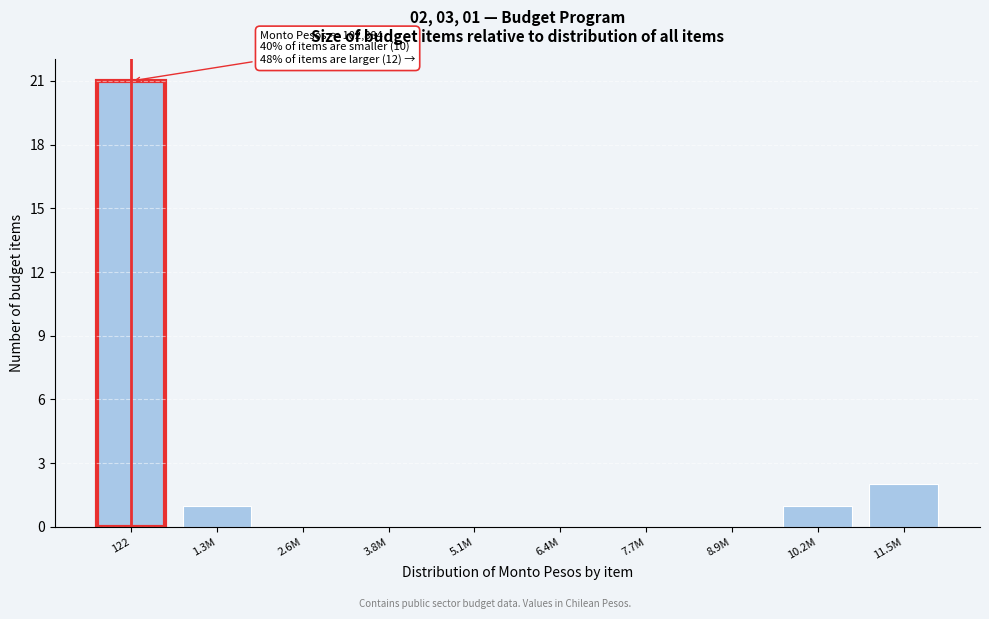

Reading left to right, what are all the values shown in this chart?

122=21	1.3M=1	2.6M=0	3.8M=0	5.1M=0	6.4M=0	7.7M=0	8.9M=0	10.2M=1	11.5M=2